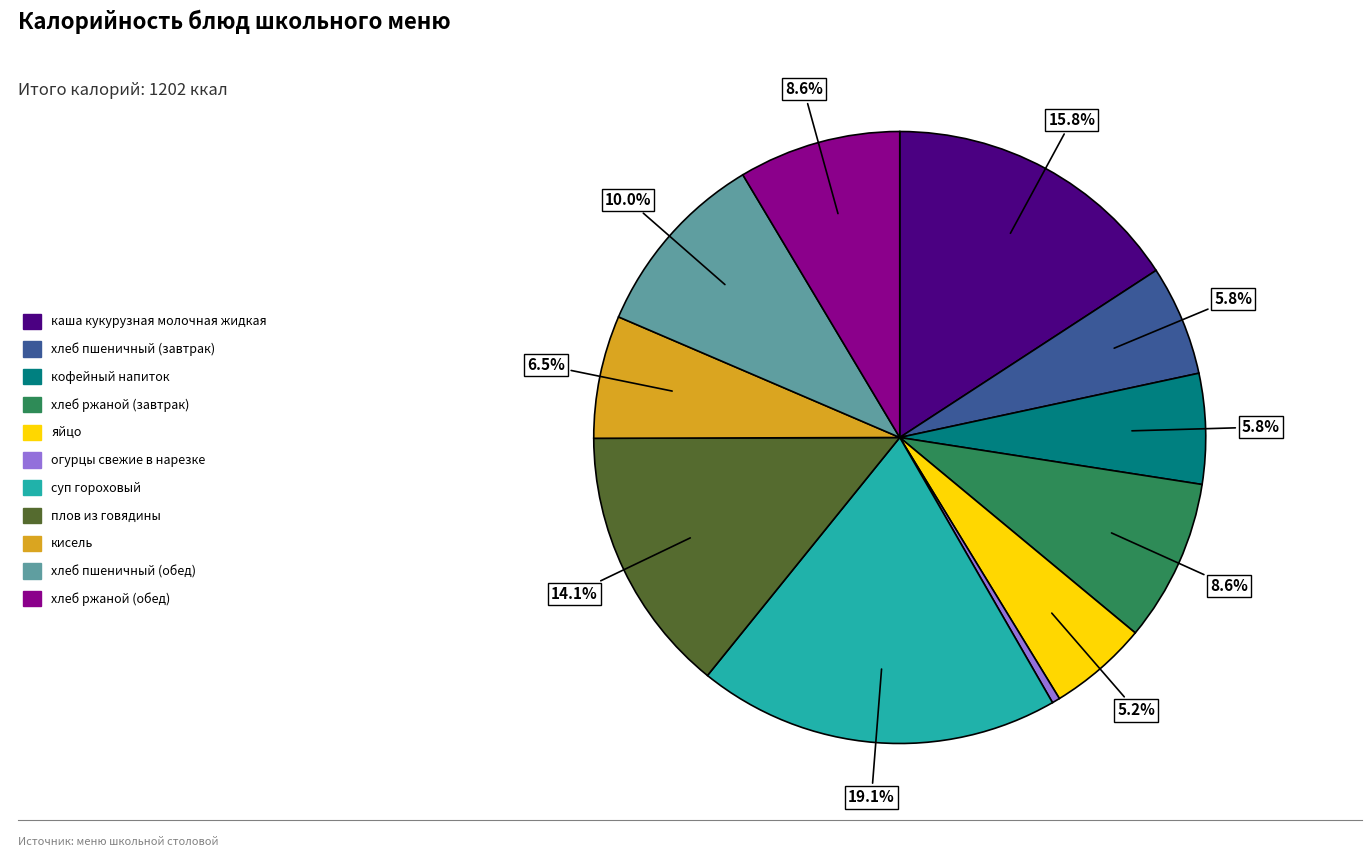

Do хлеб ржаной (завтрак) and суп гороховый together represent more than half of the pie?

No